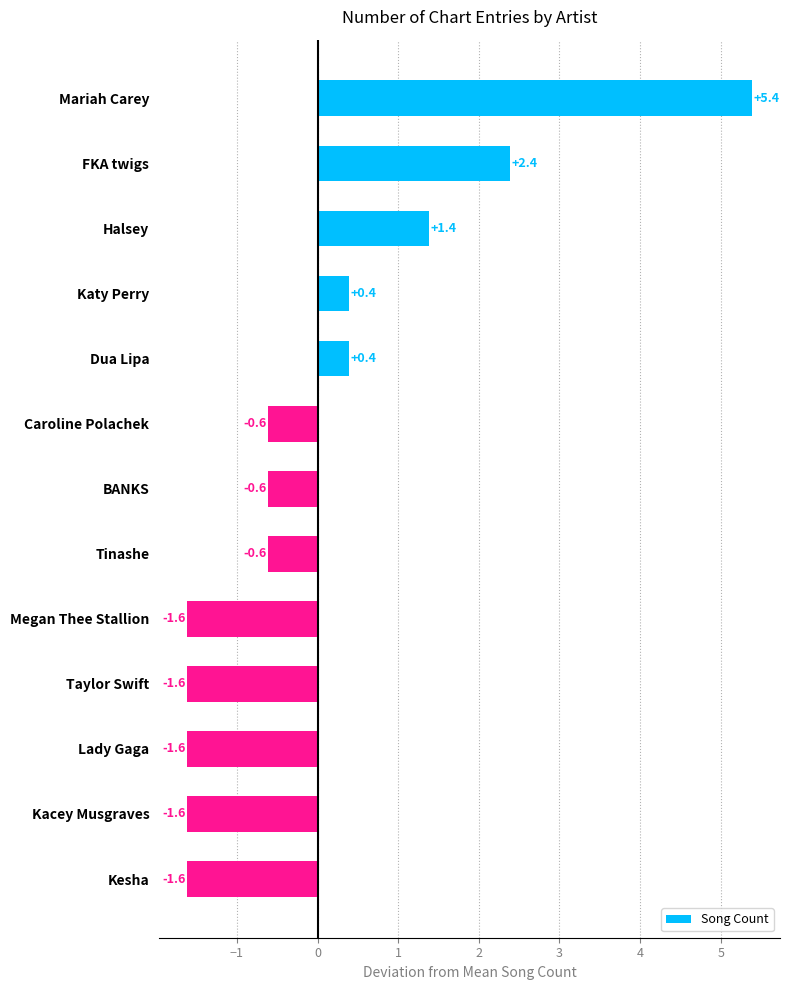

At which label is the value closest to 1?

Halsey